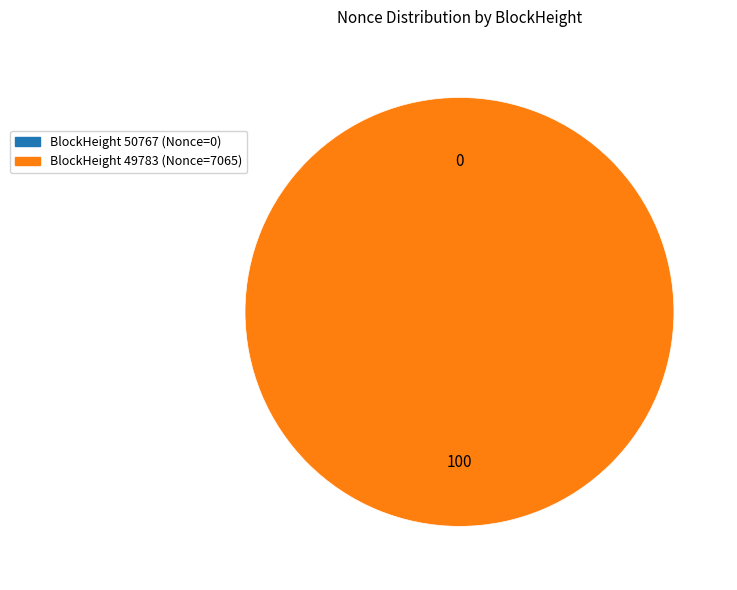

How many slices are in this pie chart?

2